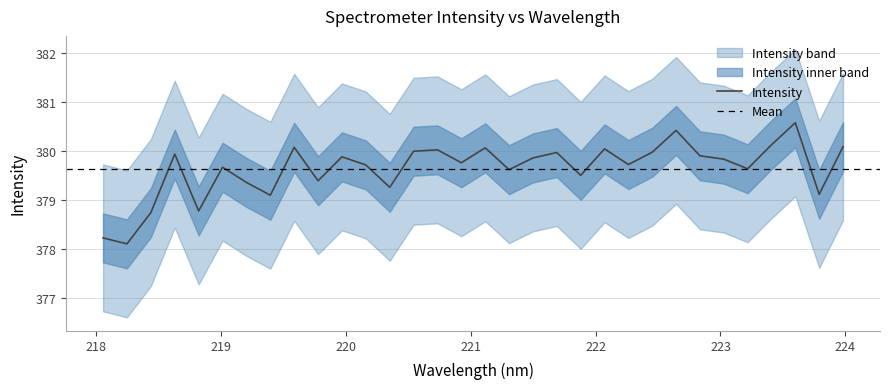

The chart shows a value of 380.4 at 222.6447. True or false?

True